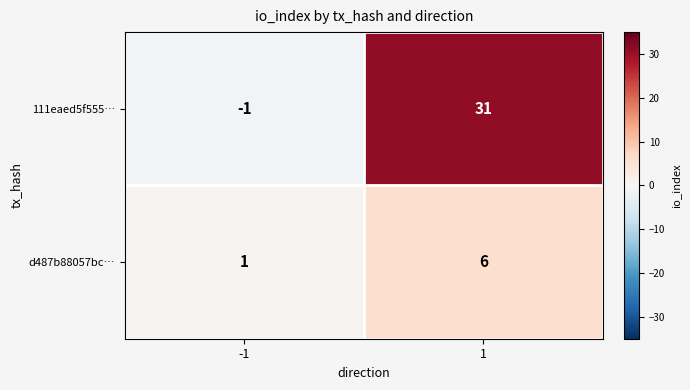

At -1, list the series in order from largest to smallest.

d487b88057bc…, 111eaed5f555…